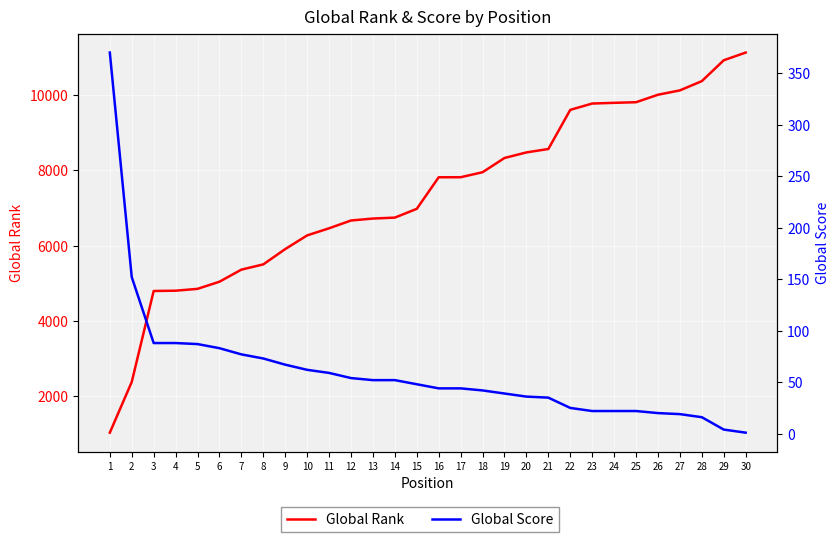

Is the value of Global Score at 12 greater than the value of Global Rank at 15?

No